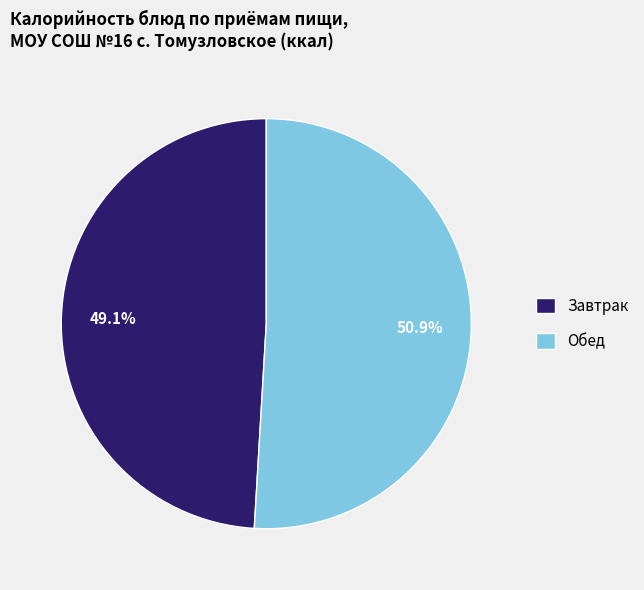

Which category has the biggest portion of the pie?

Обед